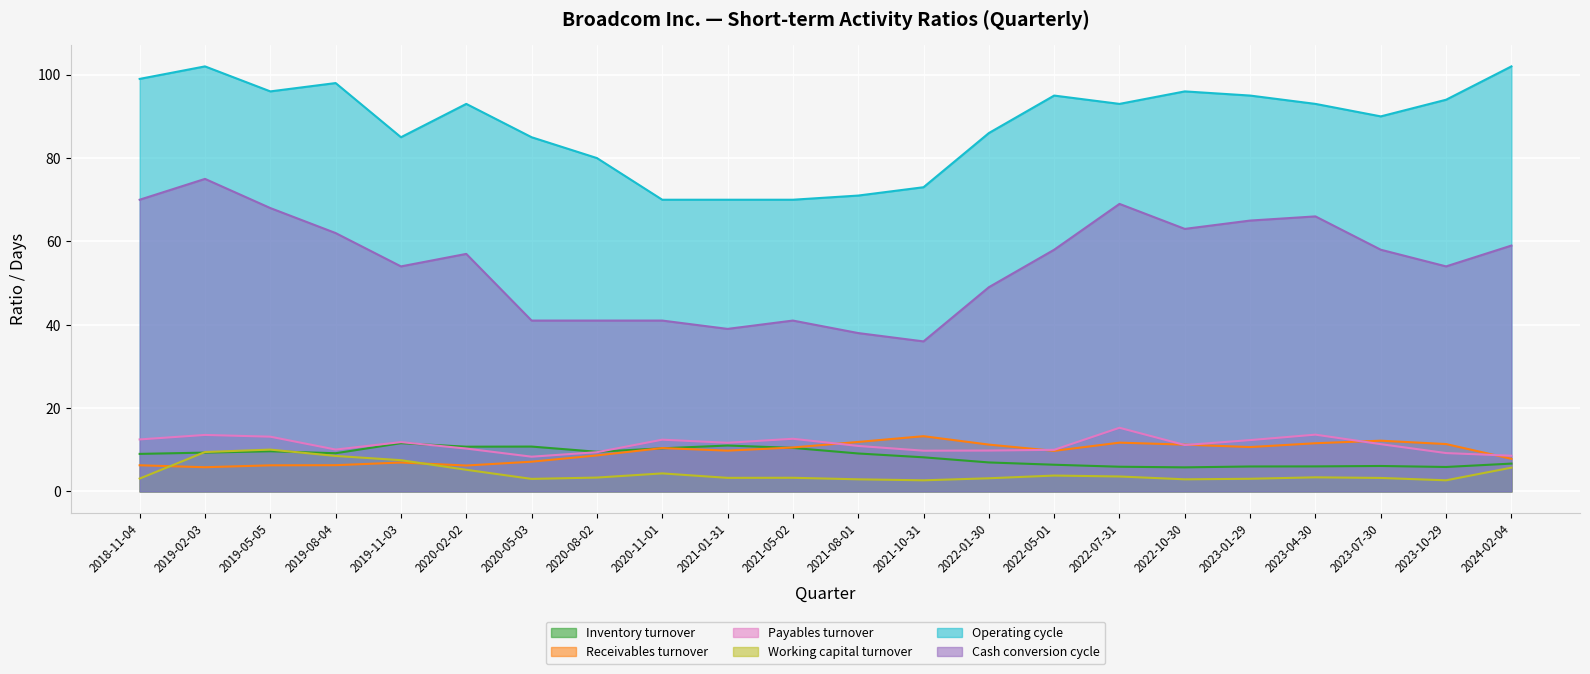

How many data points in Working capital turnover are above 3?

17